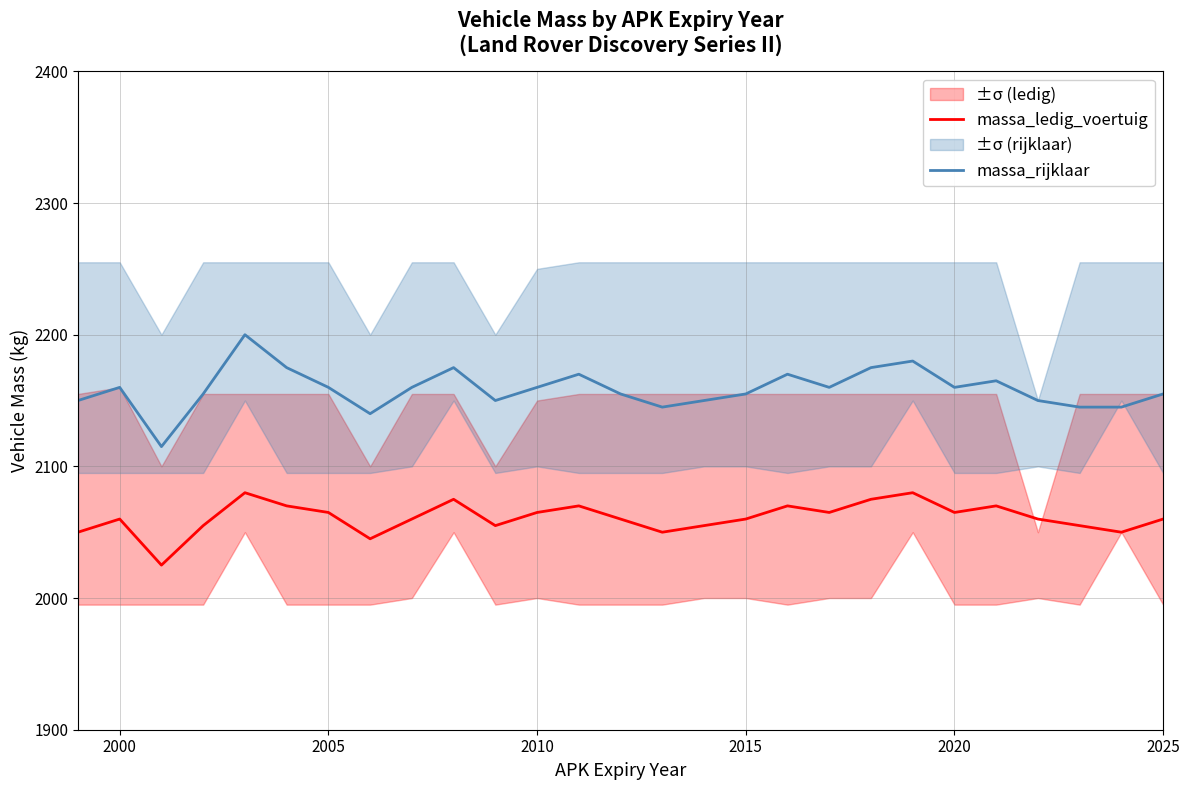

What is the minimum value for massa_rijklaar?

2115